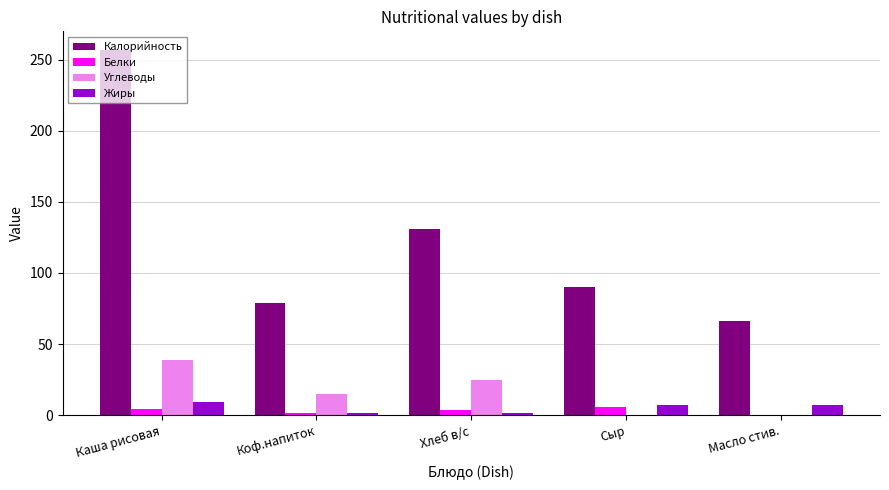

Are the bars grouped side by side (vs. stacked)?

Yes